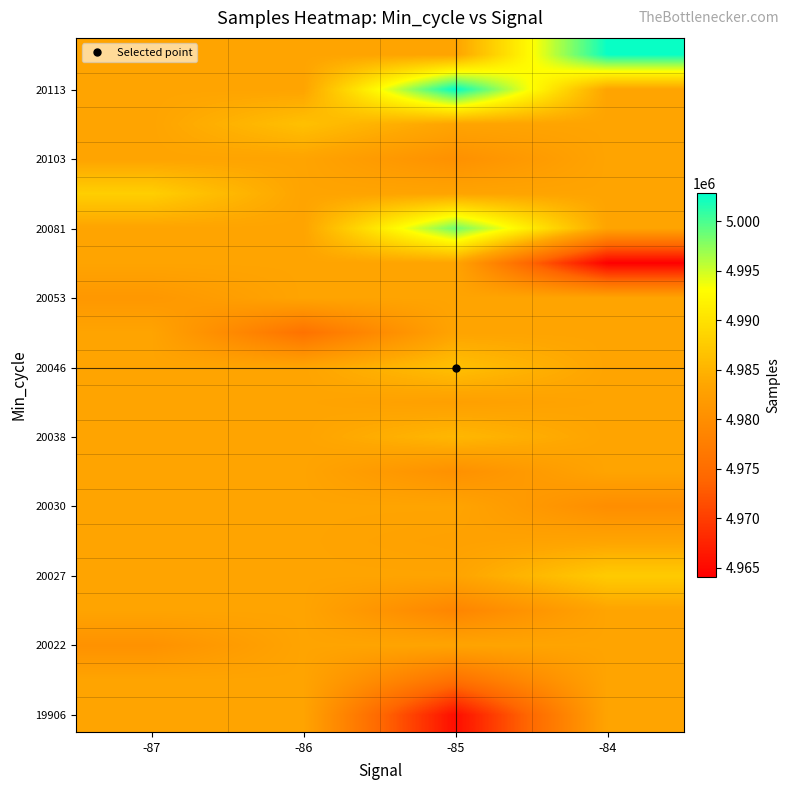

What is the total value across all series at -87?

99664592.1